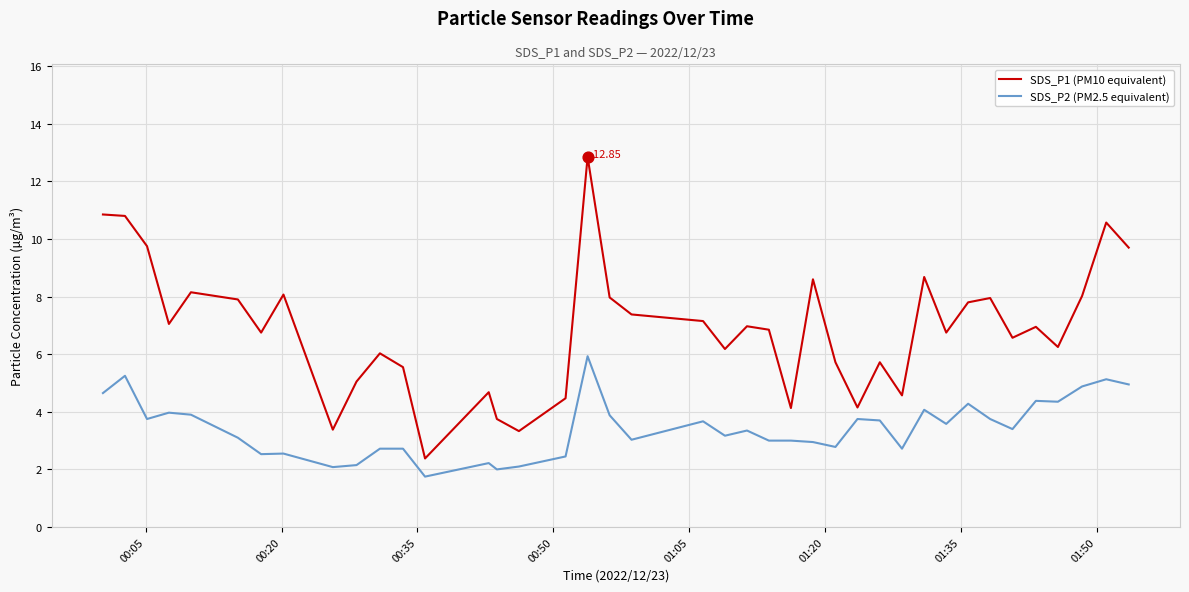

Which series has the largest range (max minus min)?

SDS_P1 (PM10 equivalent)